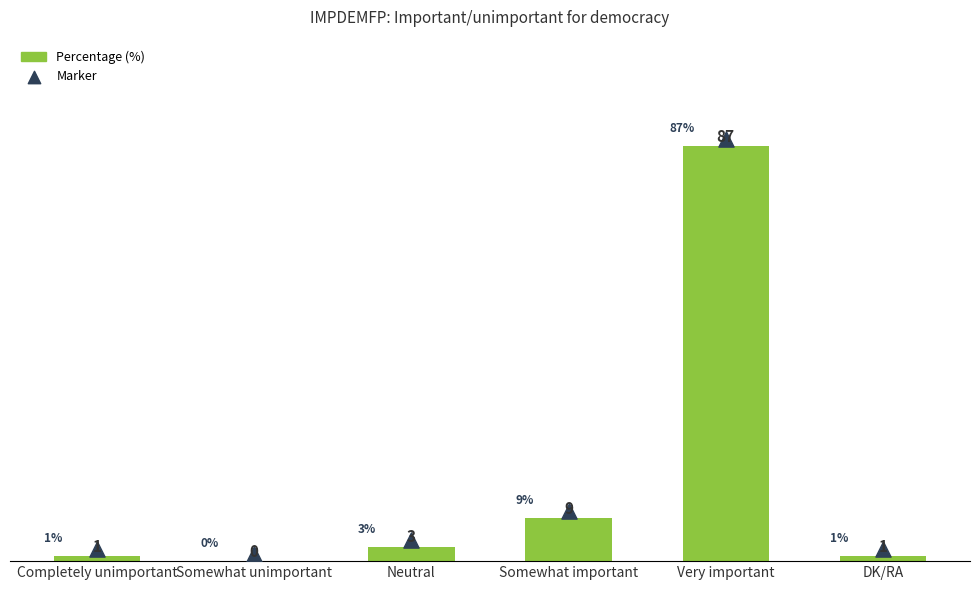

Is the value of Marker at Very important greater than the value of Percentage (%) at Neutral?

Yes